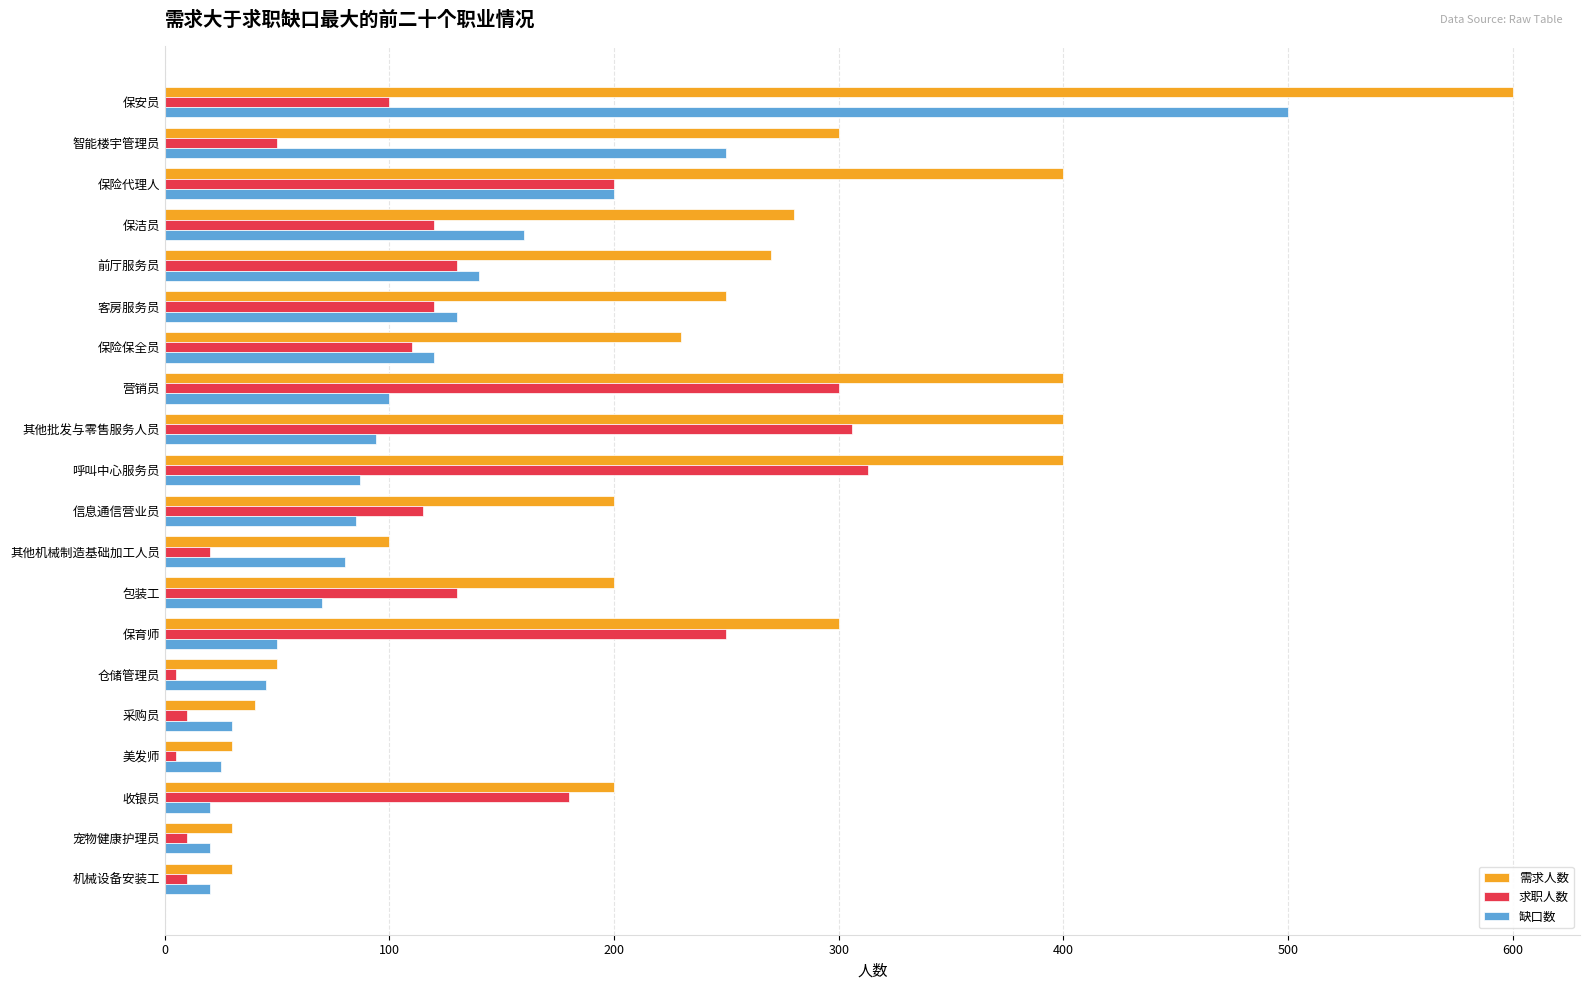

Which series has the largest total across all categories?

需求人数